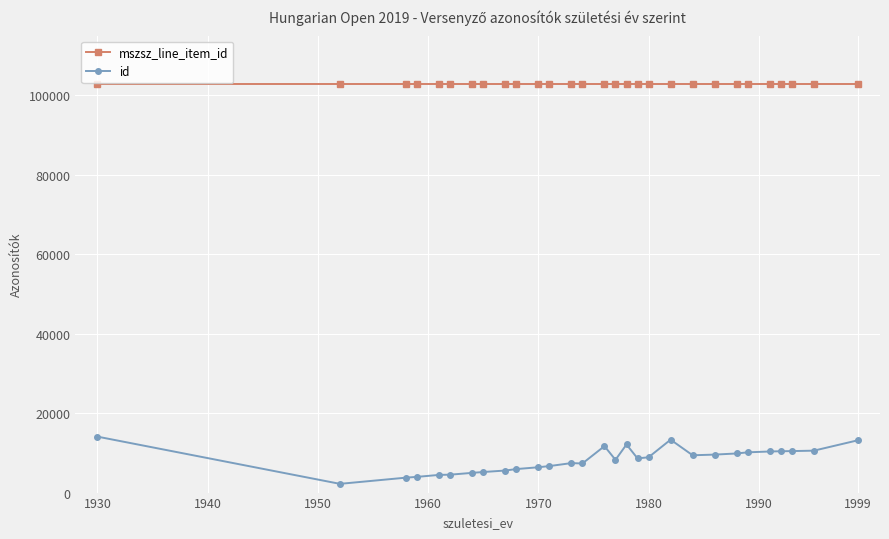

What is the value of the id point at the 21st from the left?

9391